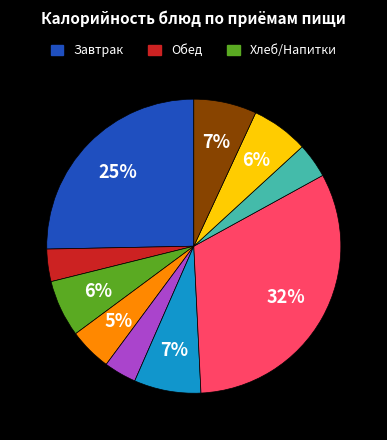

To the nearest percent, what is the average slice percentage?

10%